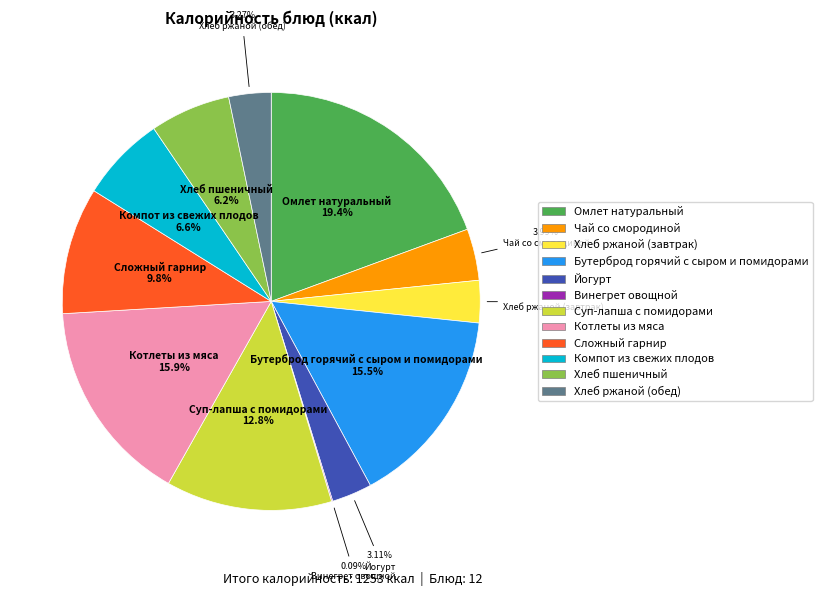

To the nearest percent, what percentage of the pie is Хлеб ржаной (обед)?

3%